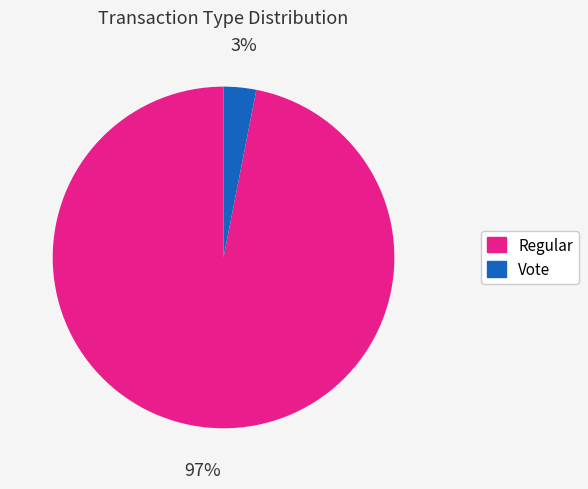

Which has a higher value, Regular or Vote?

Regular